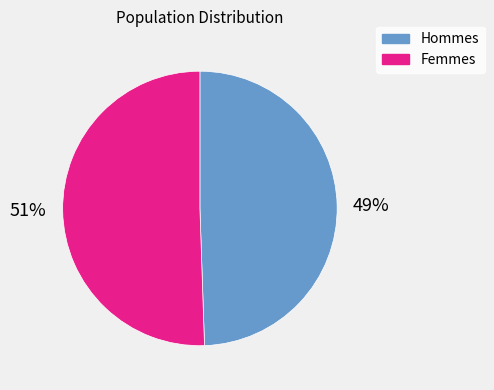

Do Hommes and Femmes together represent more than half of the pie?

Yes